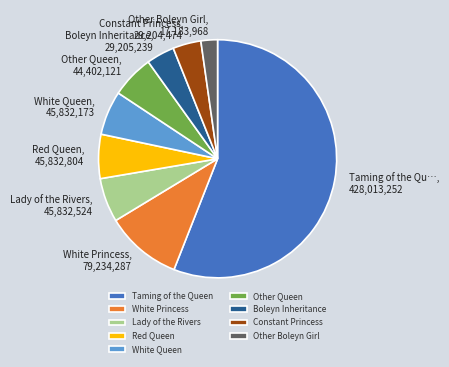

What is the ratio of the value at Taming of the Qu…, 428,013,252 to the value at Lady of the Rivers, 45,832,524?

9.3